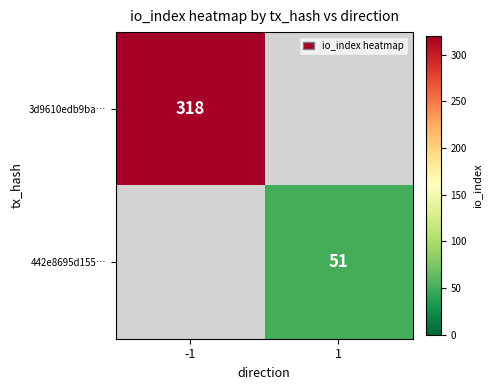

The value of 442e8695d155… at 1 is 89. True or false?

False